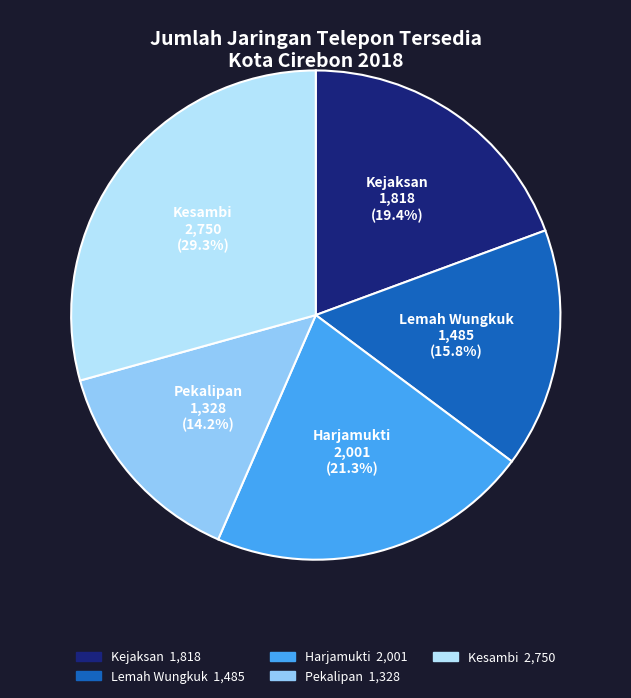

Is there any slice that represents more than half of the pie?

No